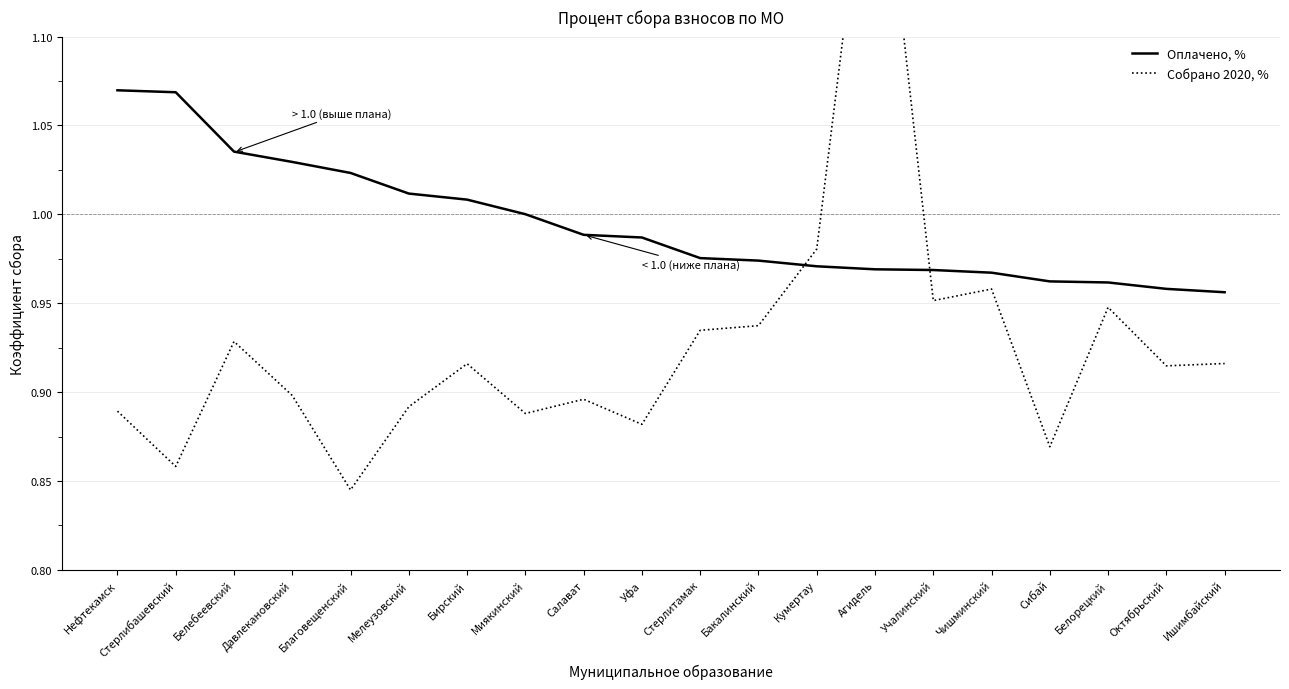

Where is Оплачено, % nearest to the value 1?

Миякинский